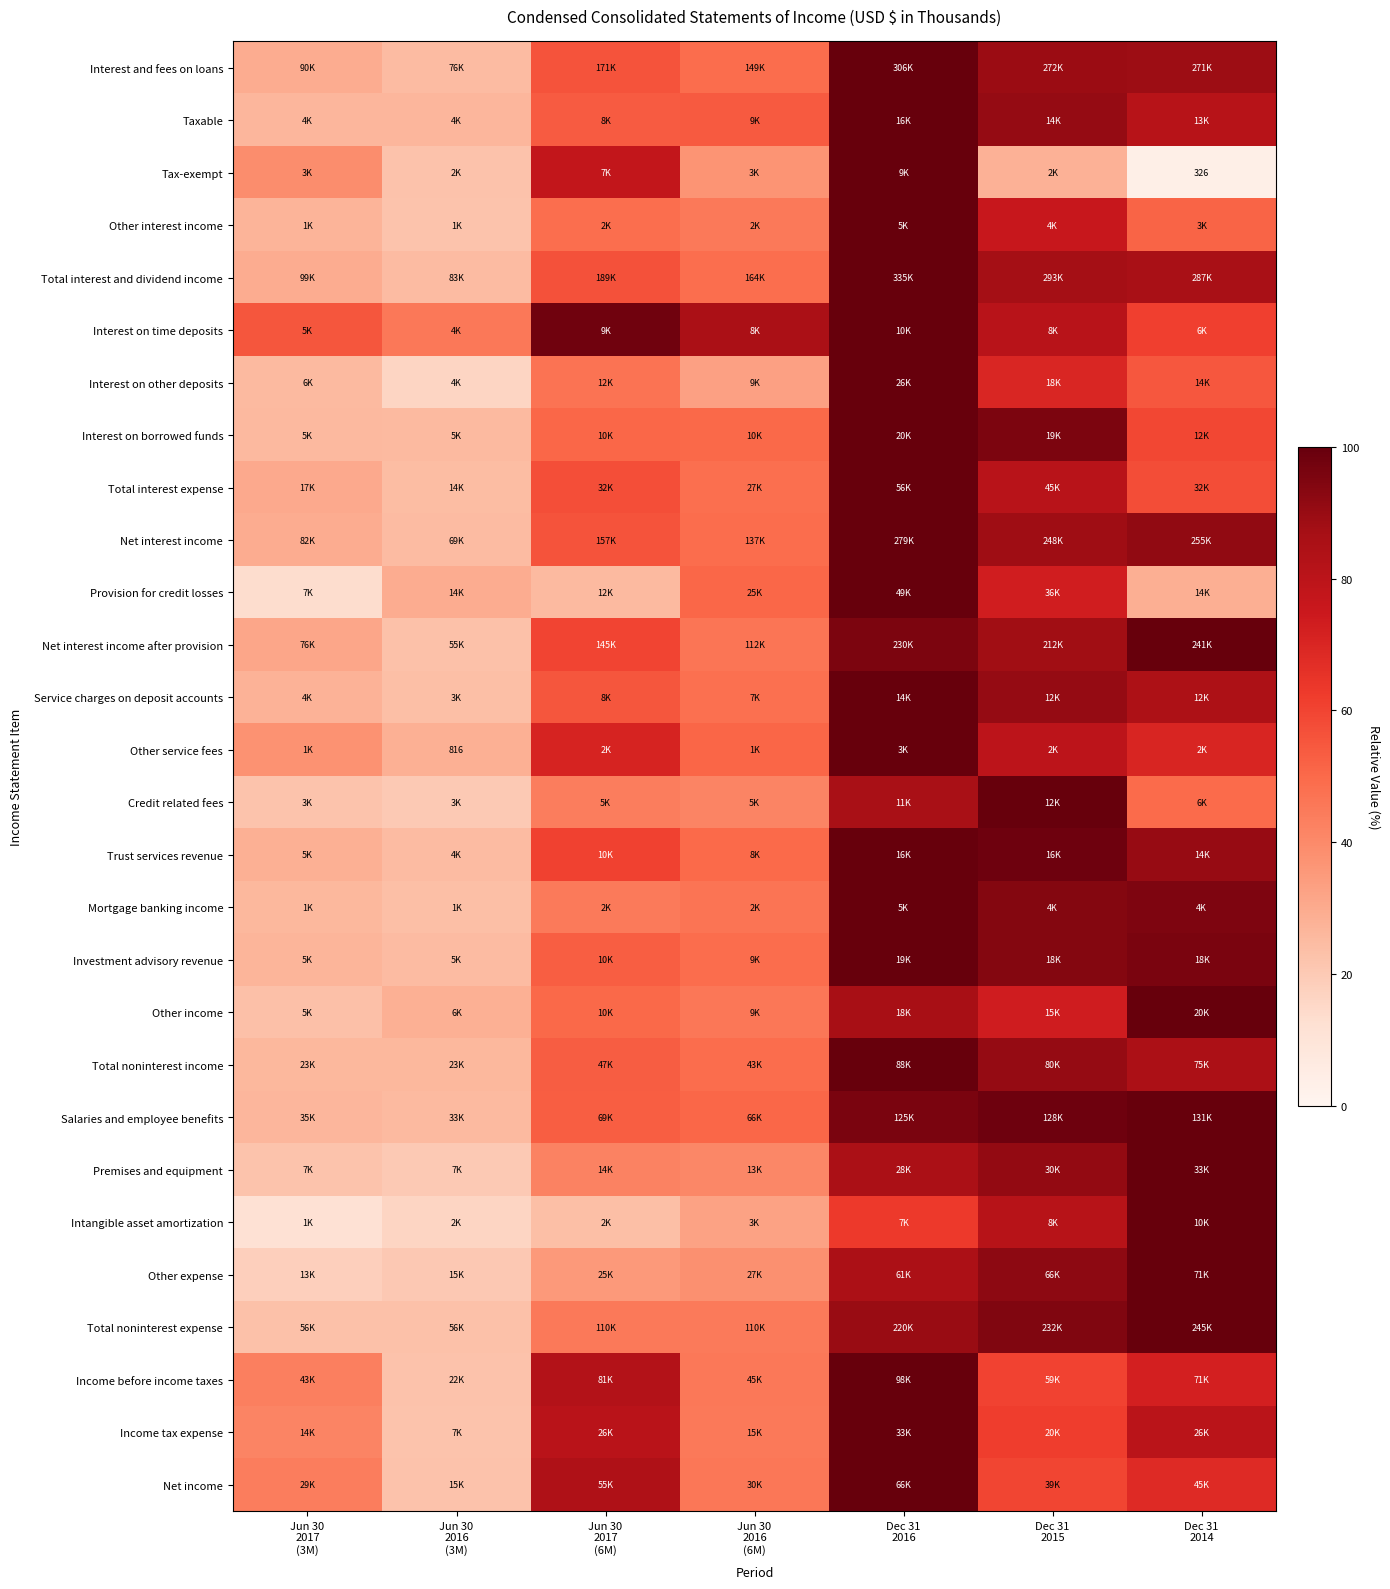

How many data points does each series have?

7